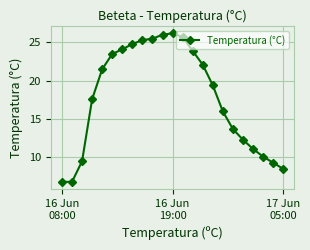

True or false: there are more than 0 points higher than both neighbors.

True